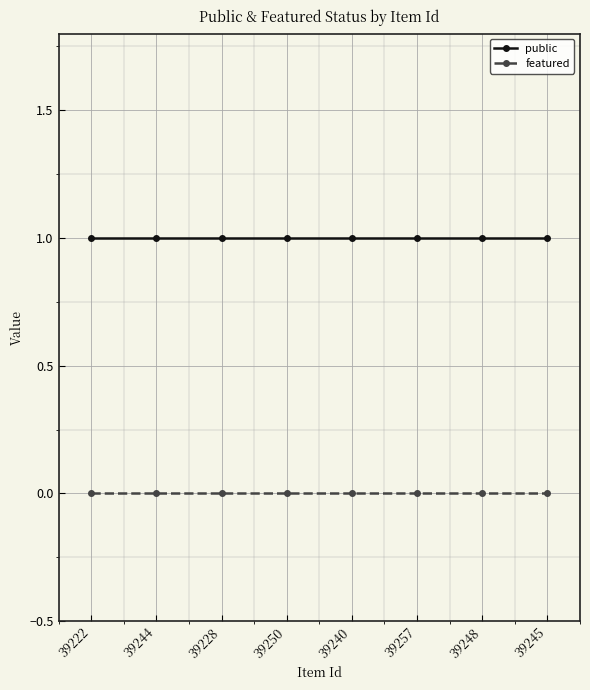

Reading left to right, extract all data points from this chart.

public: 1	1	1	1	1	1	1	1
featured: 0	0	0	0	0	0	0	0